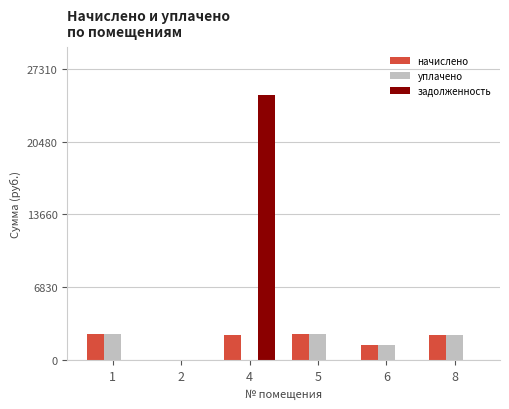

What is the spread (max minus min) of values at 4?

24829.7